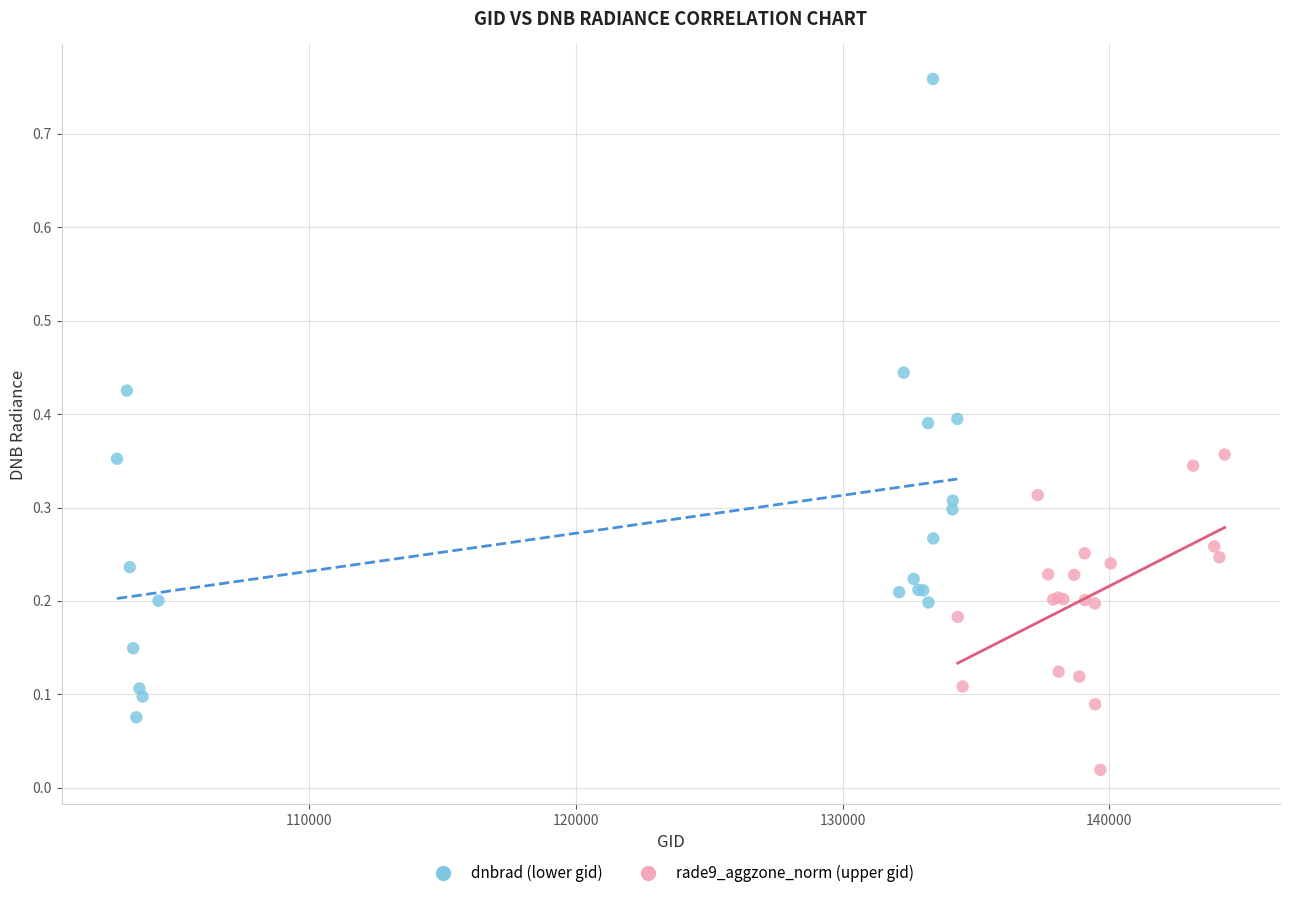

Which series reaches the minimum Y coordinate?

rade9_aggzone_norm (upper gid)